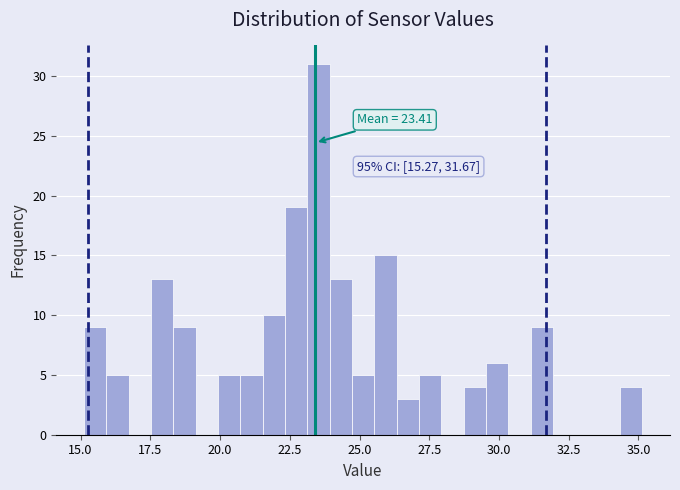

Around what value on the x-axis is the tallest bar? Give the approximate position of its centre, as read against the axis.

23.5